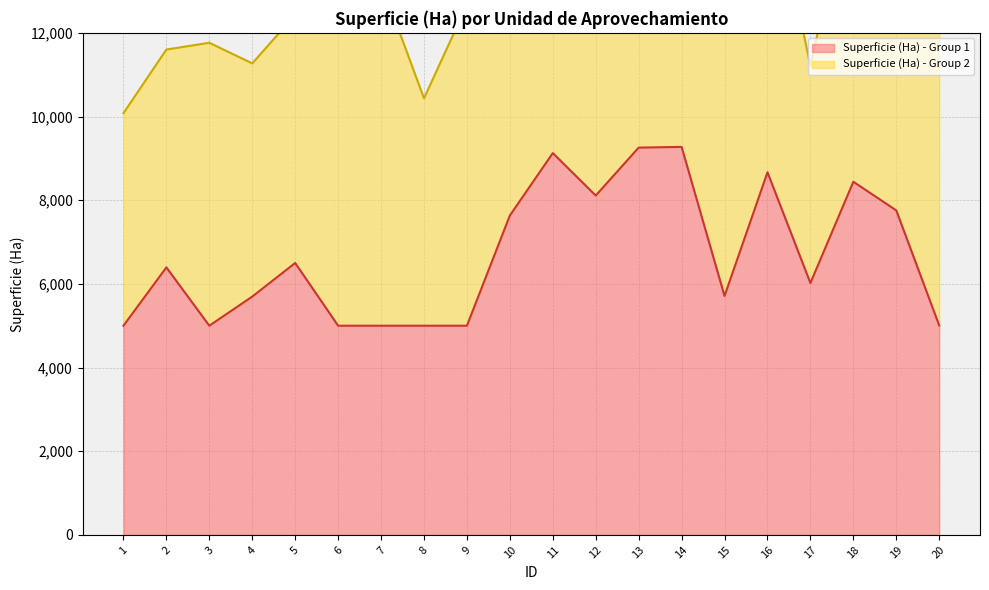

Approximately how many times larger is the value at 8 compared to 1?

1.0